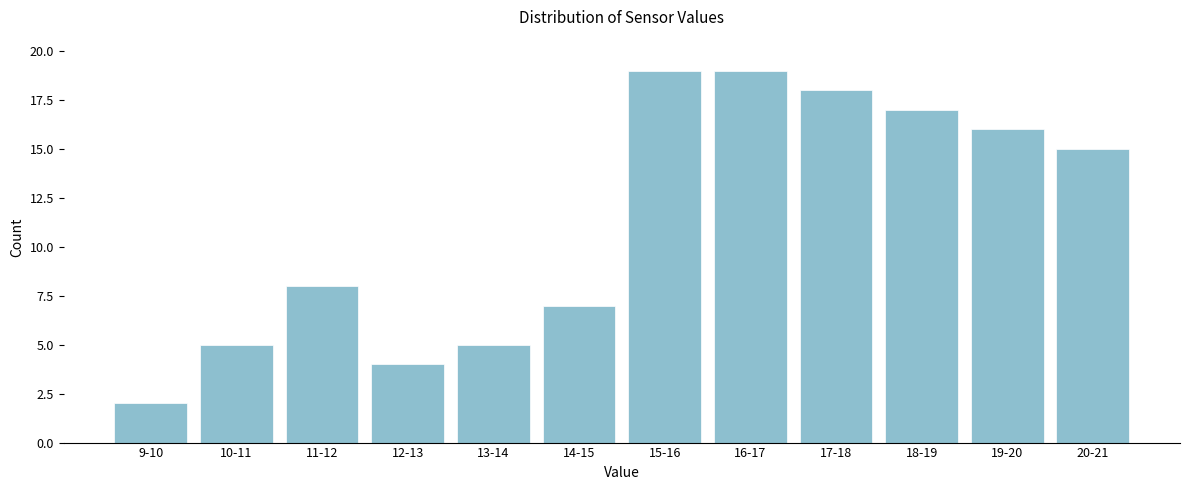

Reading left to right, transcribe all the data shown in this chart.

9-10=2	10-11=5	11-12=8	12-13=4	13-14=5	14-15=7	15-16=19	16-17=19	17-18=18	18-19=17	19-20=16	20-21=15